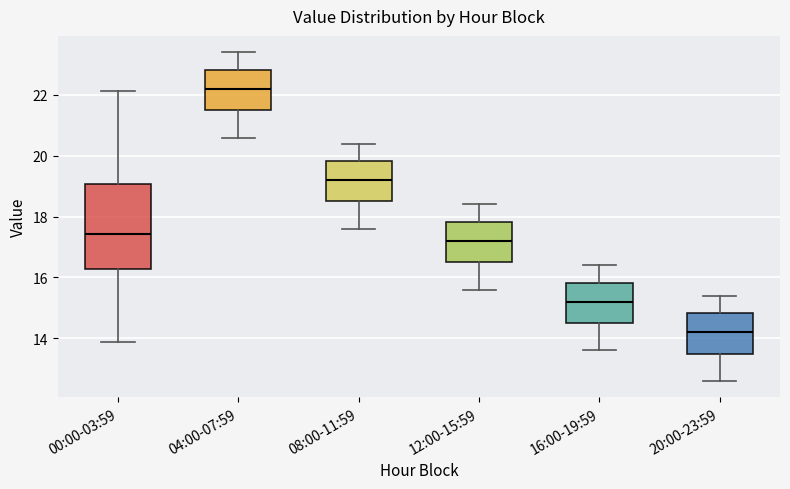

Which box is the tallest, from its lower edge to its upper edge?

00:00-03:59